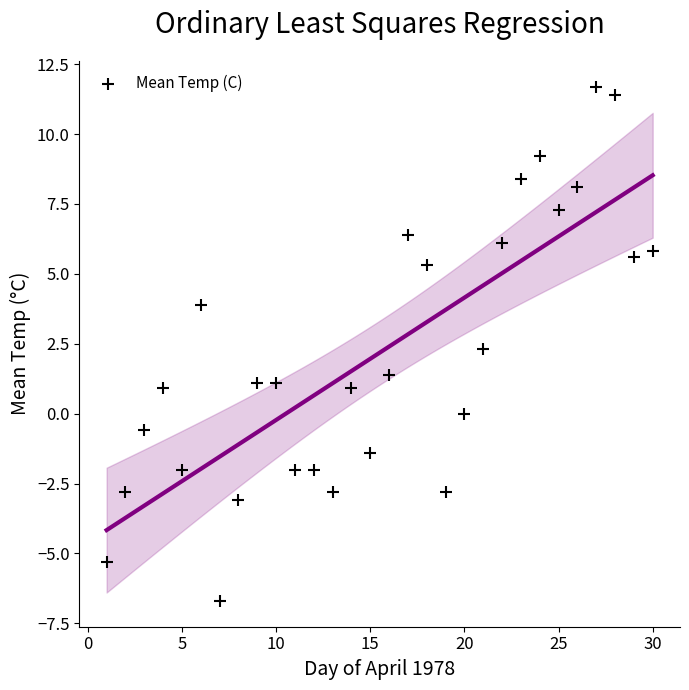

What is the range of X values (max minus min)?

29.0